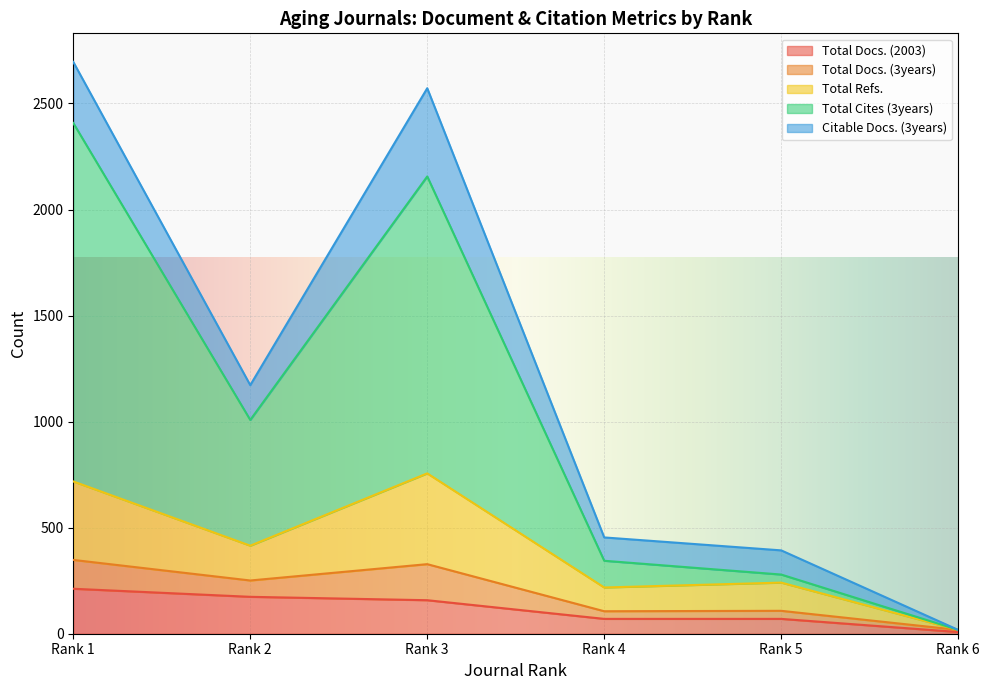

Which category has the lowest value in the Total Docs. (2003) series?

Rank 6